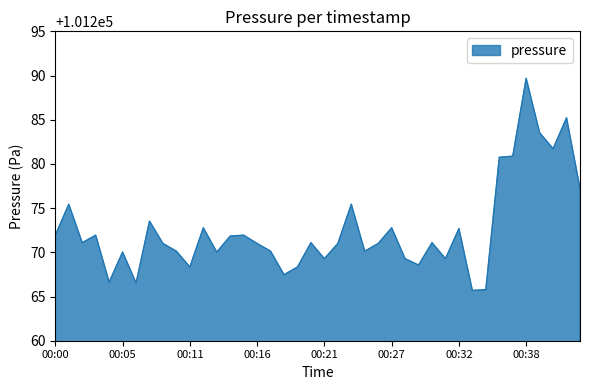

What is the difference between the maximum and minimum values?

24.0